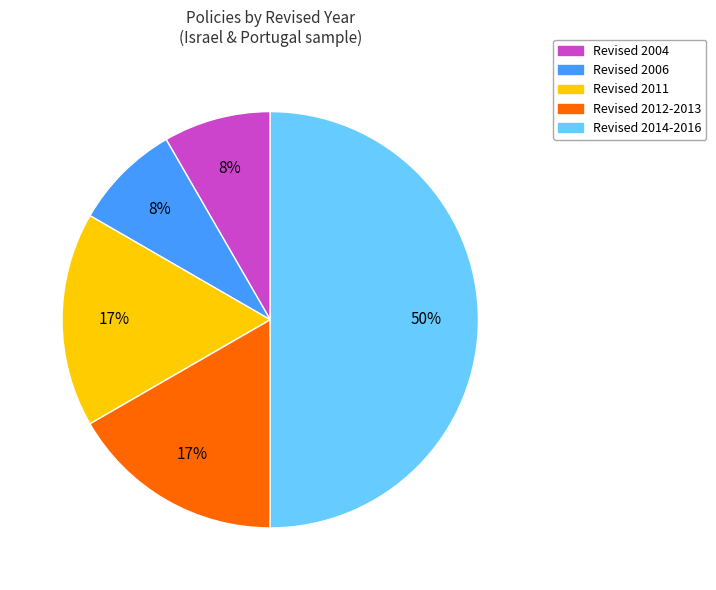

To the nearest percent, what portion does Revised 2006 represent?

8%